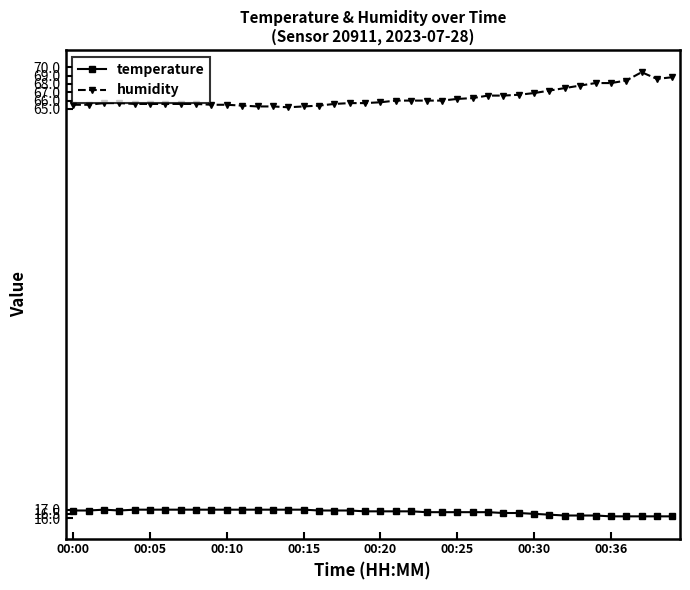

How many lines are shown in the chart?

2